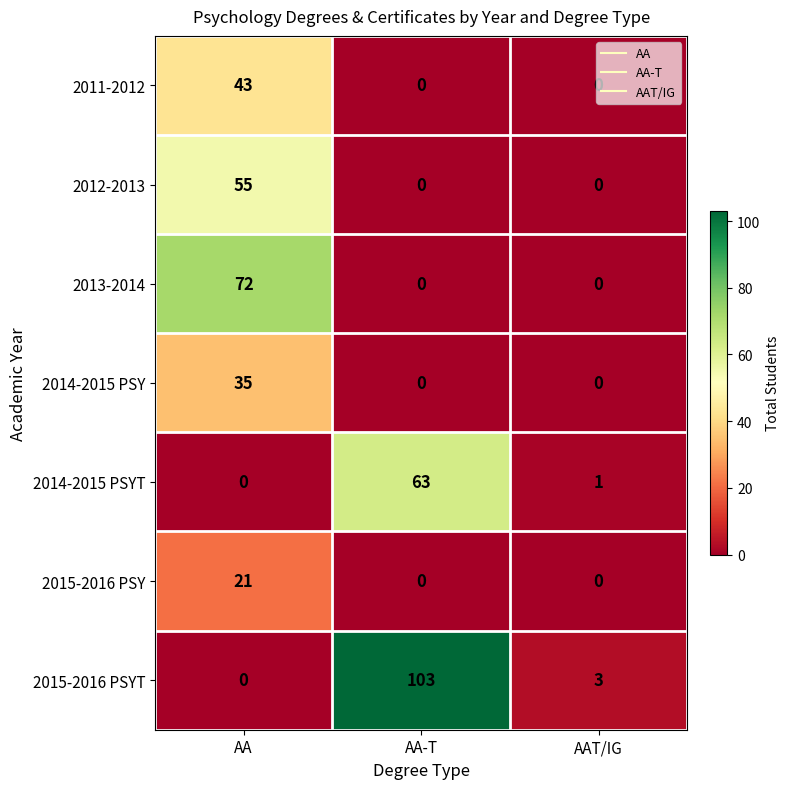

Which series has the widest spread of values?

2015-2016 PSYT